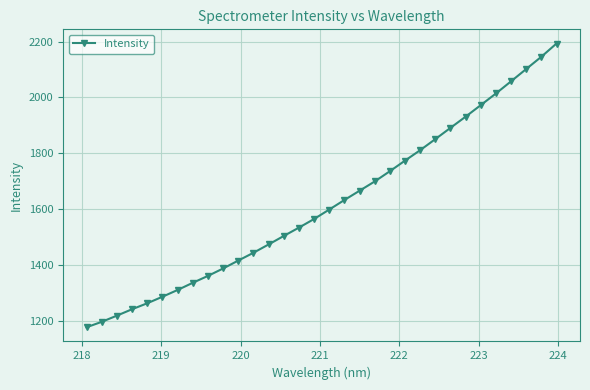

What is the minimum value shown in the chart?

1176.8